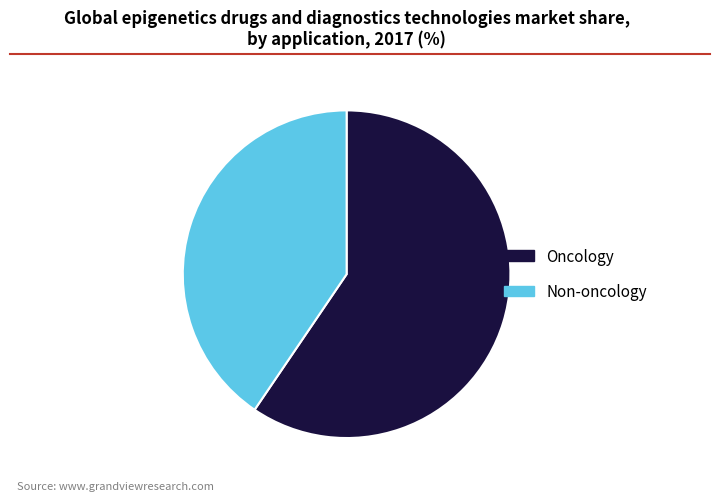

Which has a higher value, Non-oncology or Oncology?

Oncology